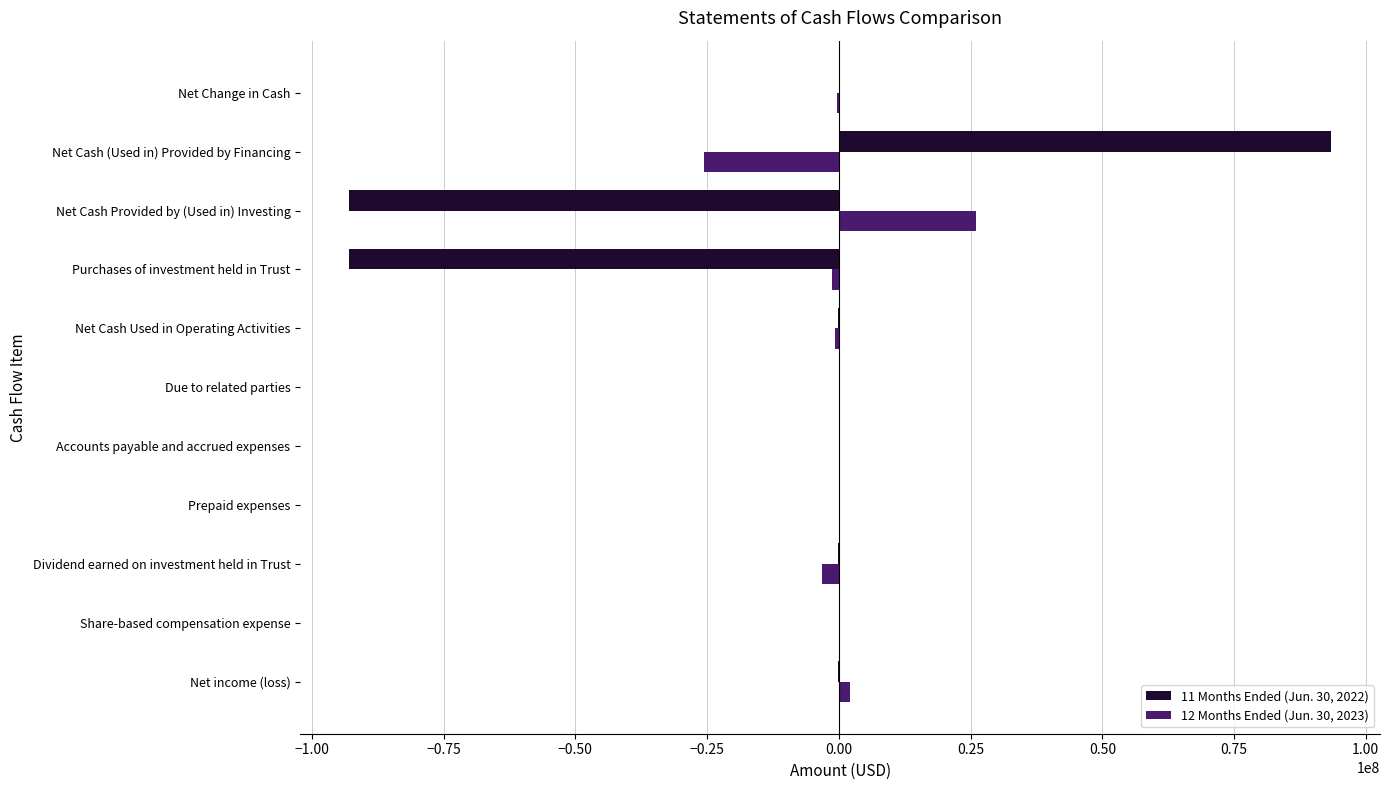

What is the sum of all 12 Months Ended (Jun. 30, 2023) values?

-2698699